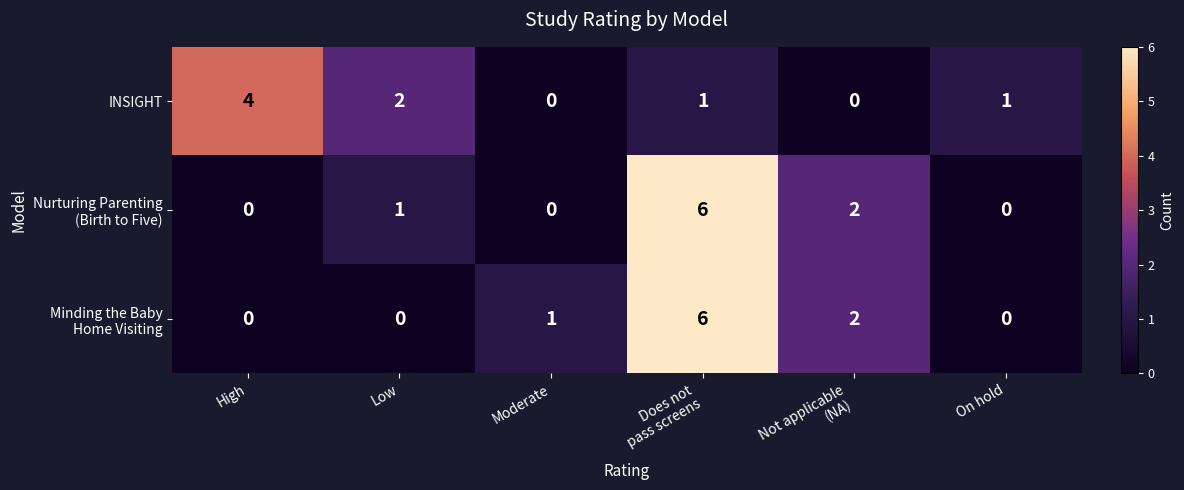

What is the spread (max minus min) of values at On hold?

1